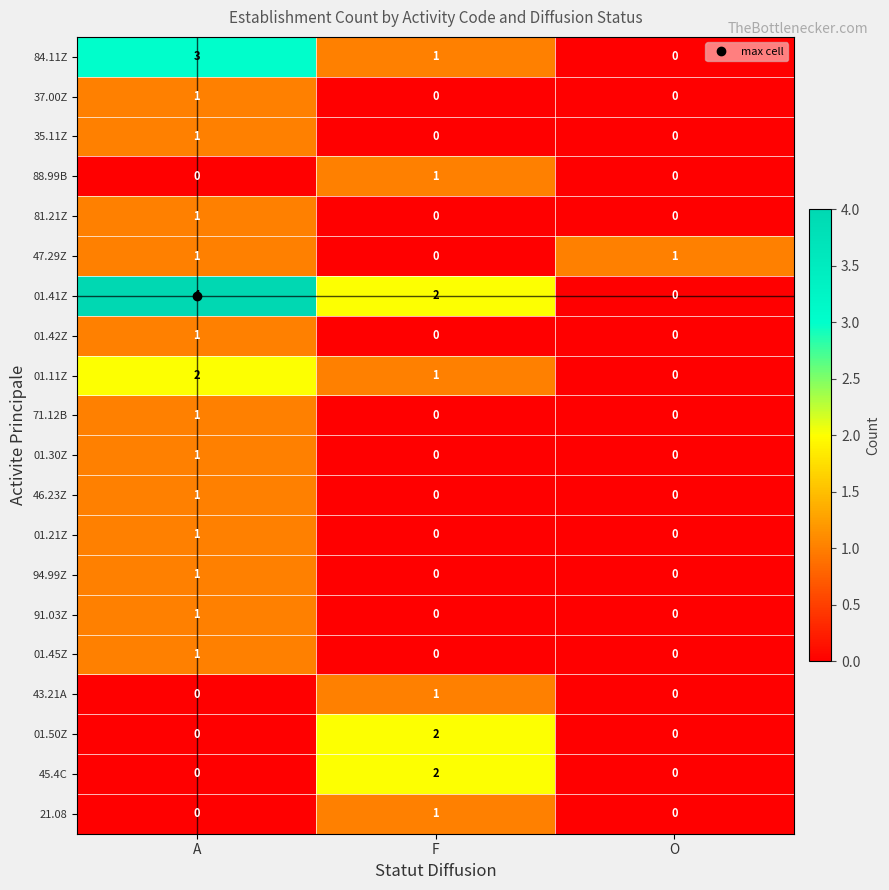

Which label corresponds to the largest value in the chart?

A